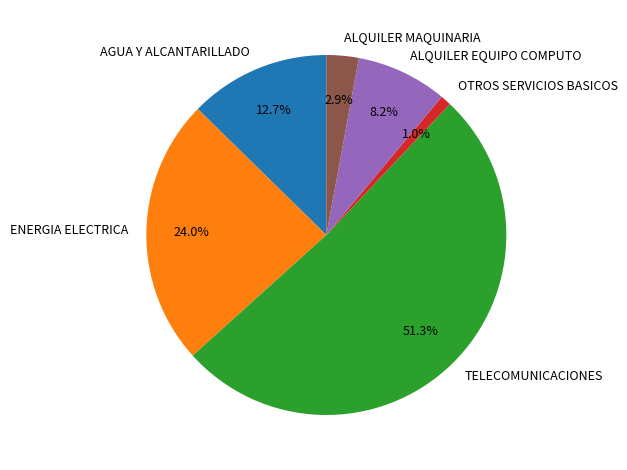

Rank the categories by value from lowest to highest.

OTROS SERVICIOS BASICOS, ALQUILER MAQUINARIA, ALQUILER EQUIPO COMPUTO, AGUA Y ALCANTARILLADO, ENERGIA ELECTRICA, TELECOMUNICACIONES